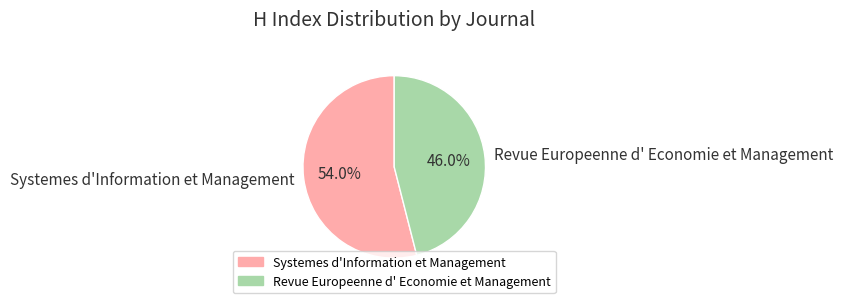

Which slice is the smallest?

Revue Europeenne d' Economie et Management